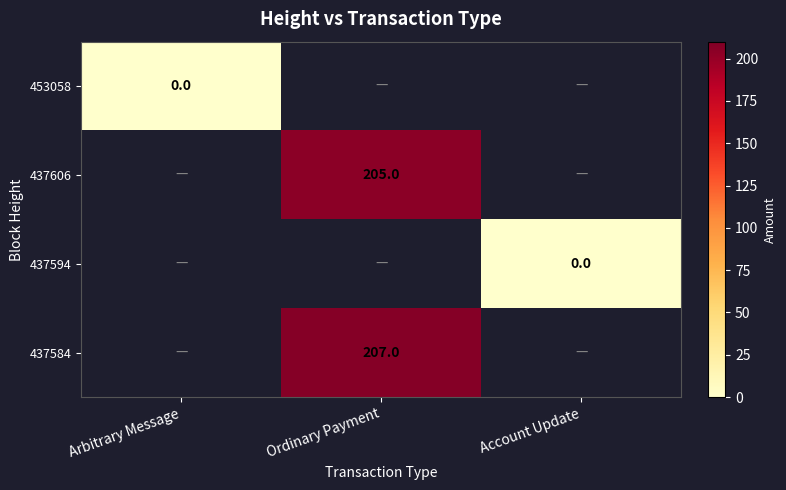

At how many categories does at least one series exceed 121?

1